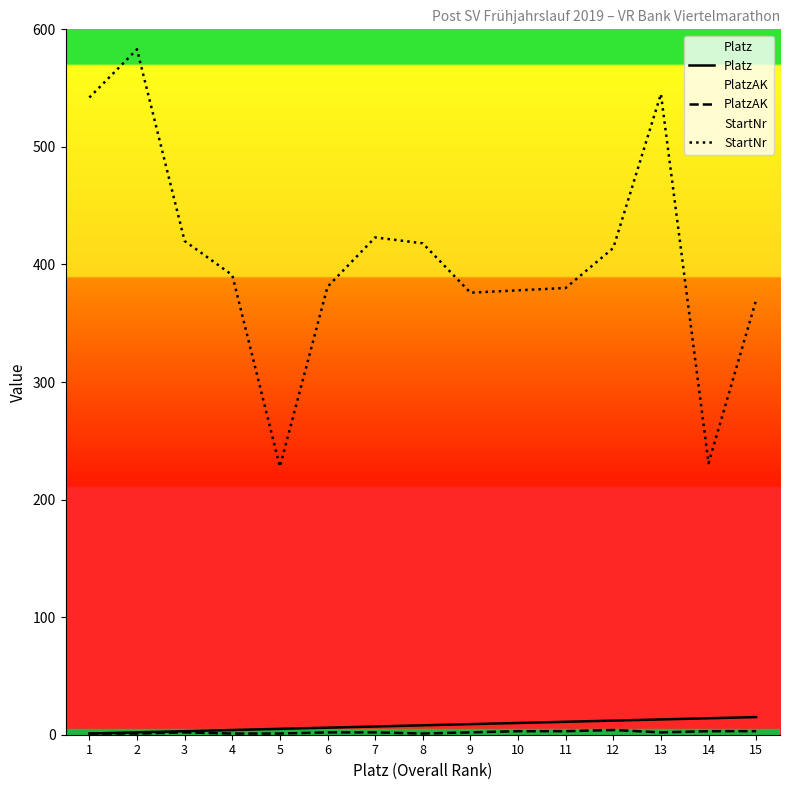

What are all the series names shown in the legend?

Platz, PlatzAK, StartNr